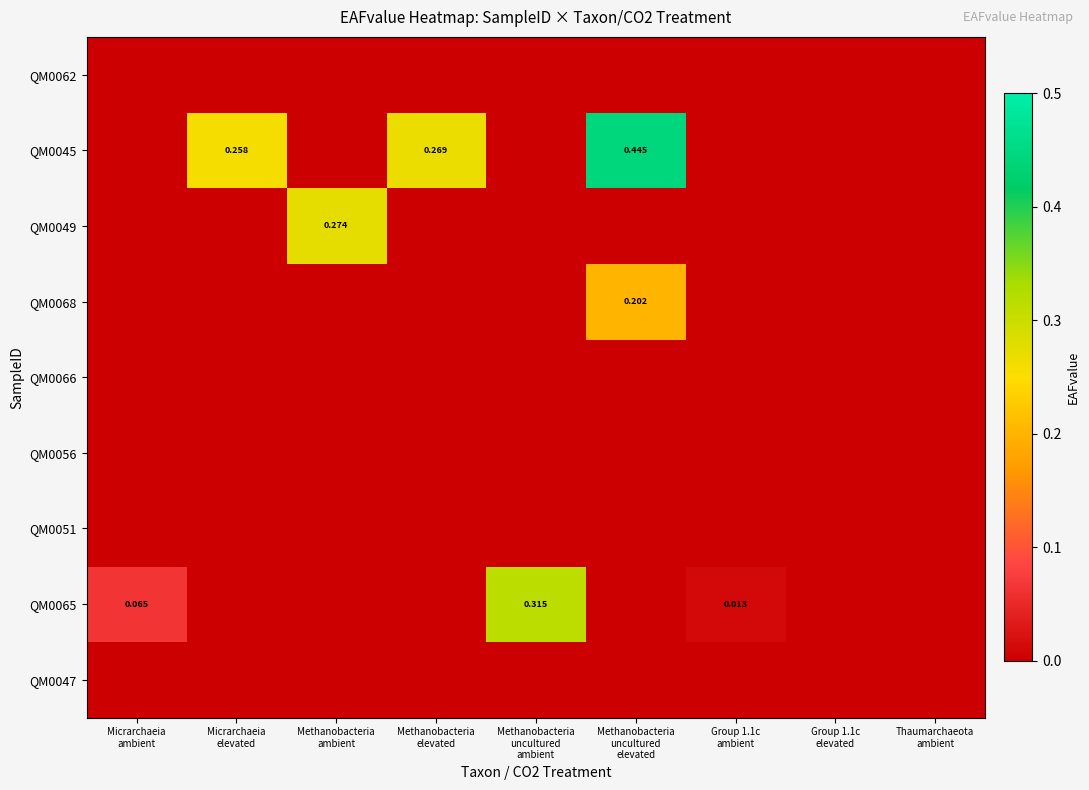

What is the difference between the highest and lowest values at Methanobacteria
elevated?

0.3